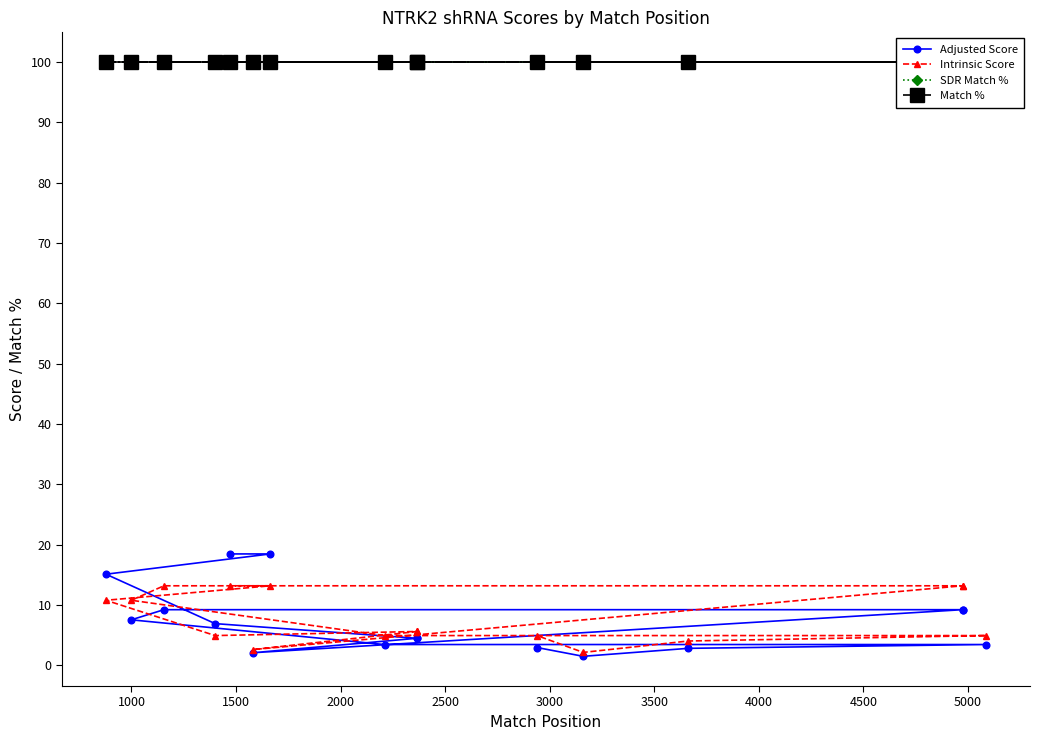

Is it true that Adjusted Score equals 9.2 at 4500?

True